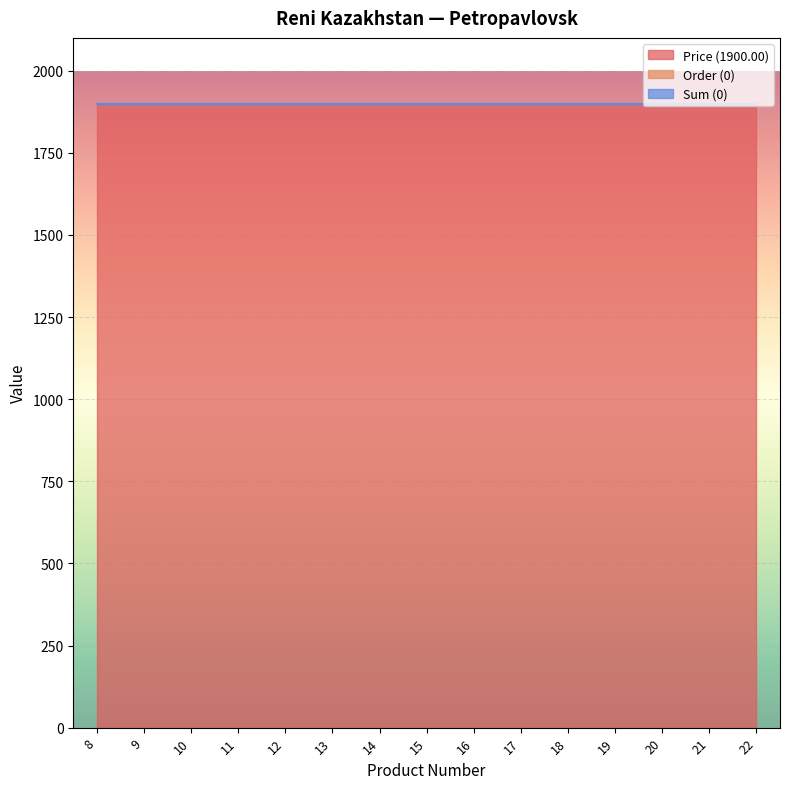

Rank the series at 18 from lowest to highest value.

Order (0), Sum (0), Price (1900.00)